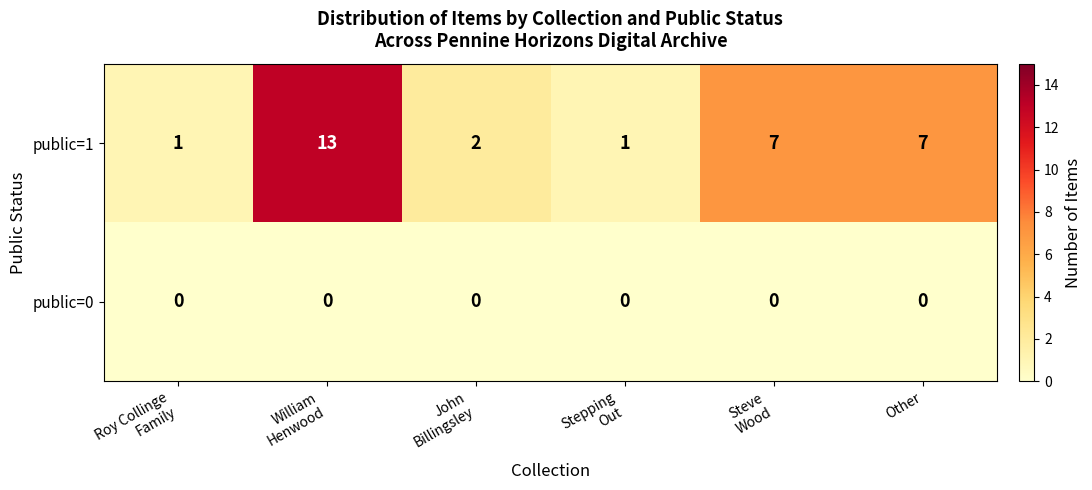

What is the spread (max minus min) of values at Stepping
Out?

1